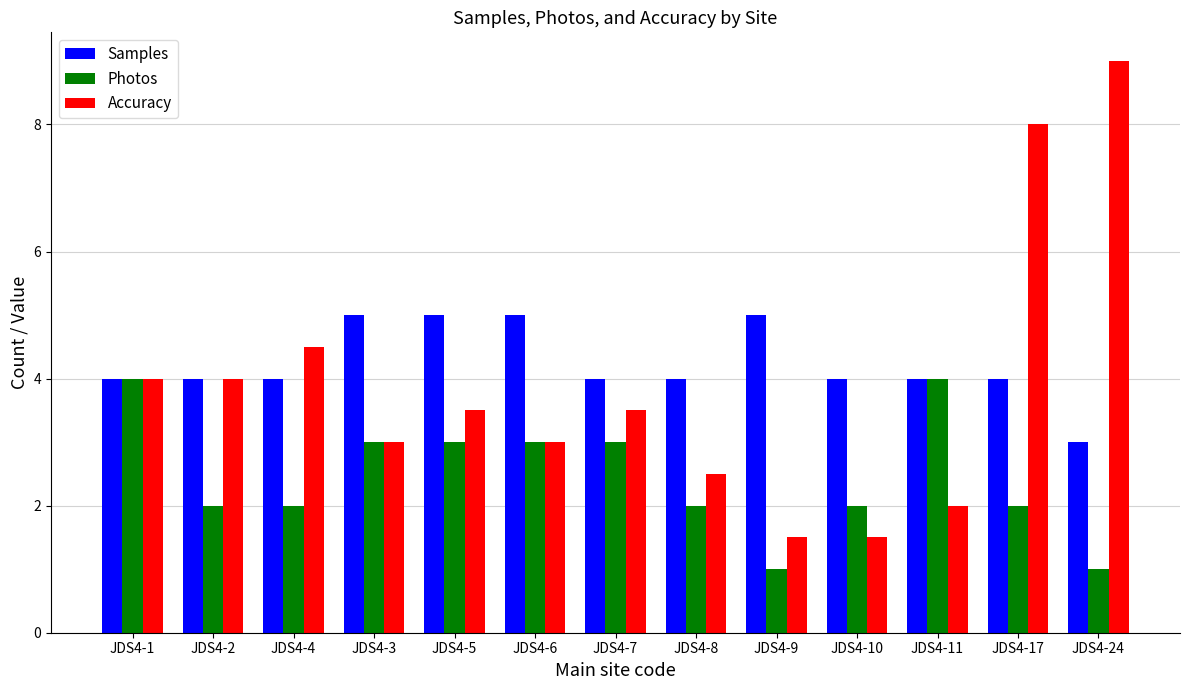

At which label does Photos first exceed 2?

JDS4-1